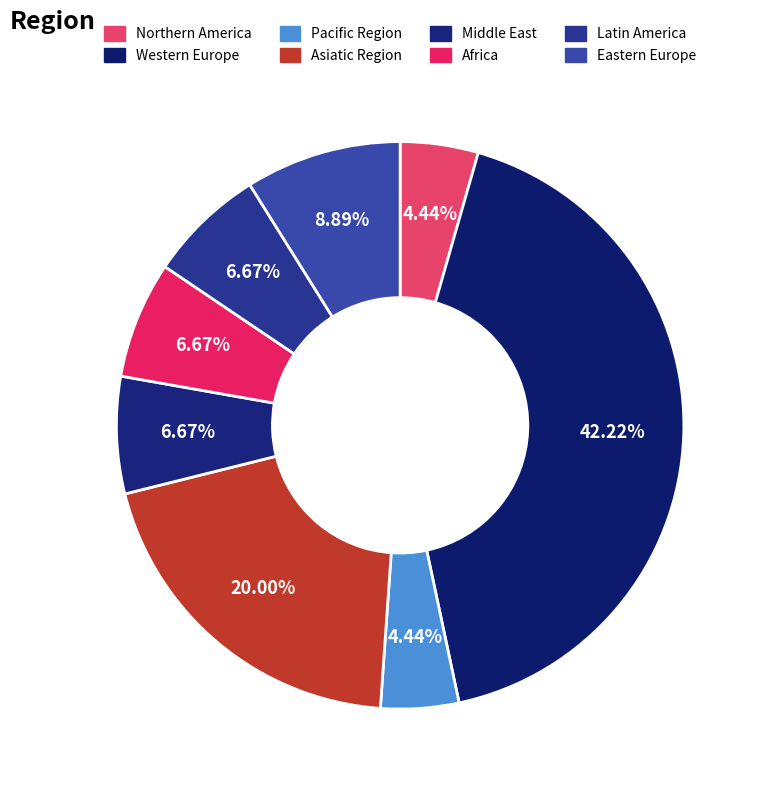

What percentage is the Middle East slice, to the nearest percent?

7%